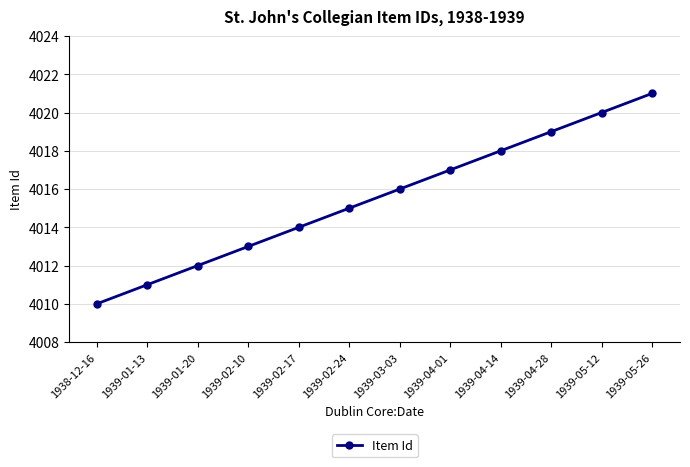

What position from the left is 1939-04-14?

9